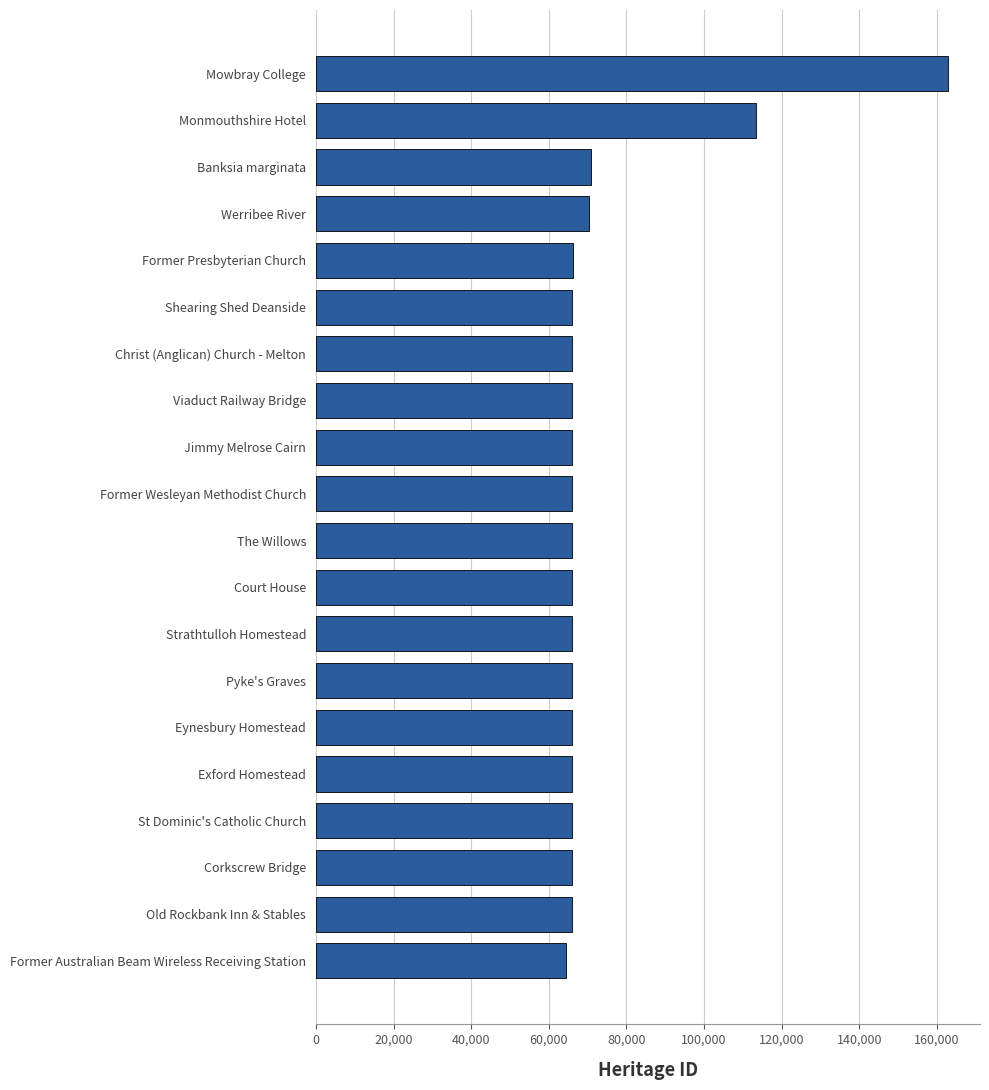

Approximately how many times larger is the value at Former Presbyterian Church compared to Monmouthshire Hotel?

0.6